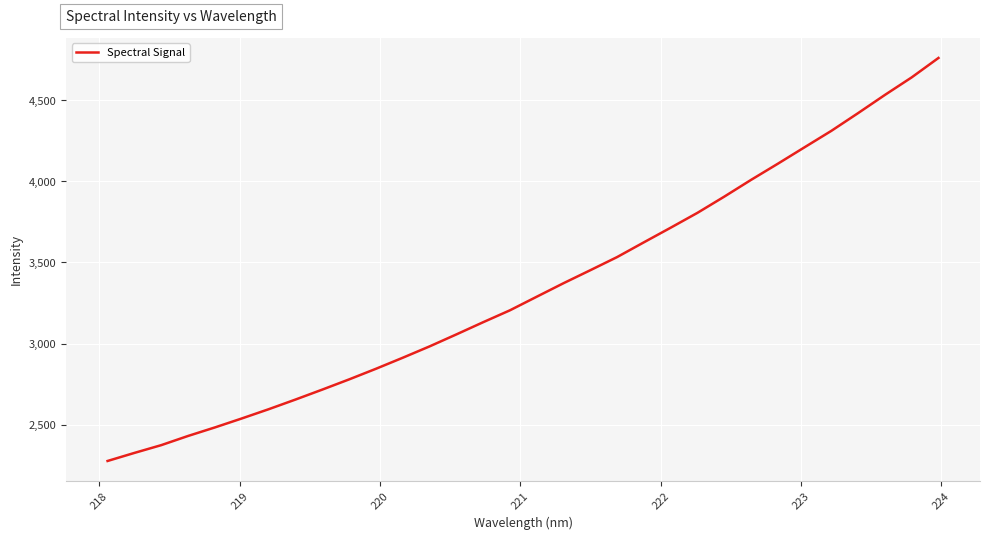

What is the minimum value shown in the chart?

2275.7